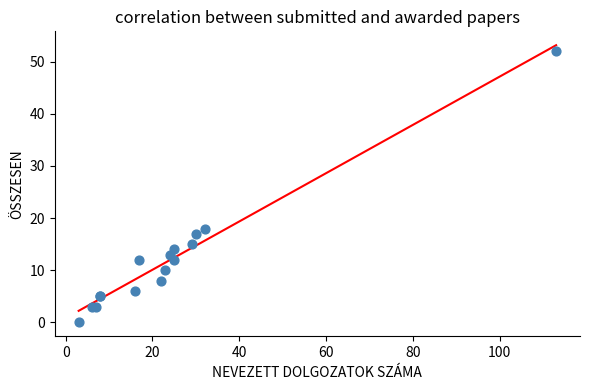

What Y value in the scatter plot is closest to 26?

18